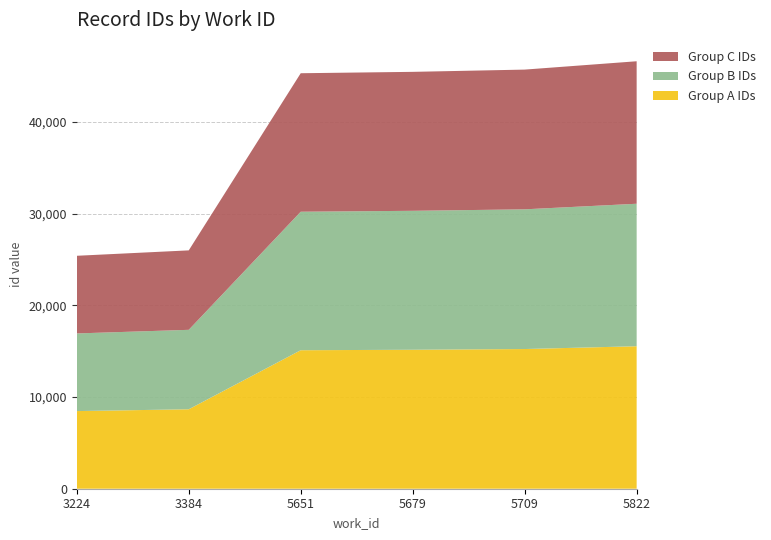

Reading right to left, extract all data points from this chart.

id_group_a: 5822=15538	5709=15233	5679=15153	5651=15103	3384=8664	3224=8466
id_group_b: 5822=15538	5709=15235	5679=15153	5651=15103	3384=8664	3224=8468
id_group_c: 5822=15538	5709=15237	5679=15153	5651=15103	3384=8664	3224=8468